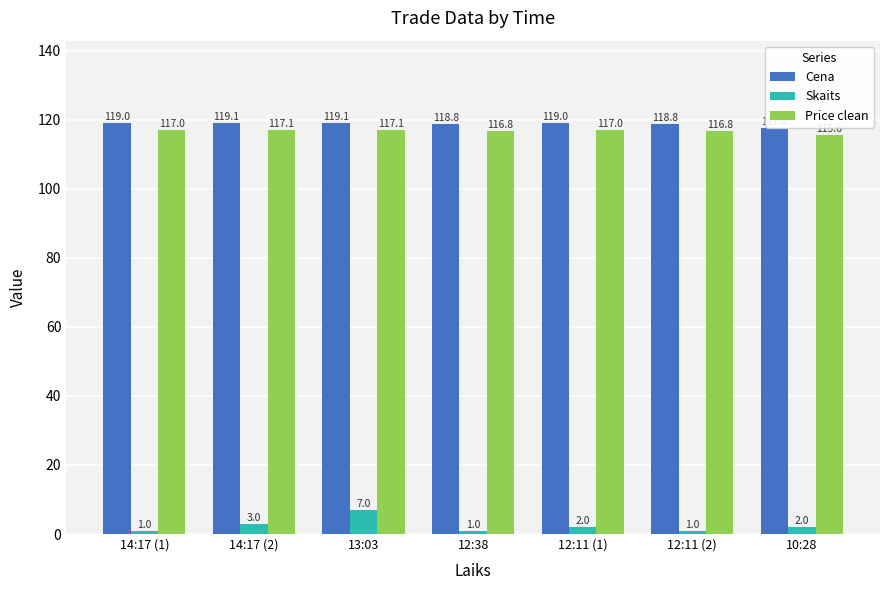

How many bars are there in each group?

3